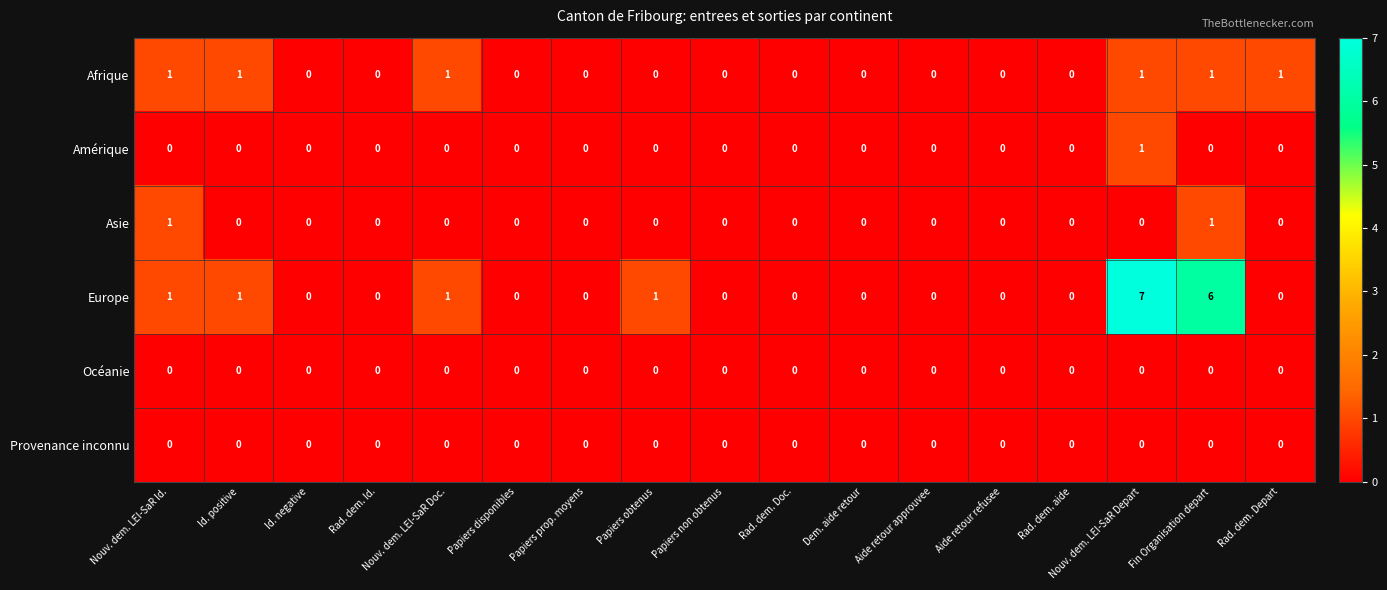

The Amérique series shows 1 at Id. negative. True or false?

False